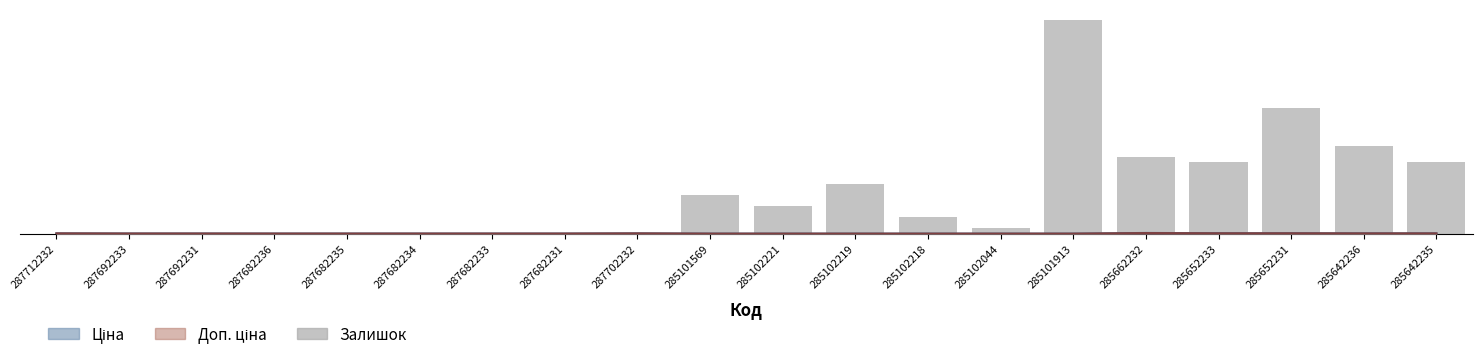

List the labels in order of value, smallest first.

287712232, 287692233, 287692231, 287682236, 287682235, 287682234, 287682233, 287682231, 287702232, 285102044, 285102218, 285102221, 285101569, 285102219, 285652233, 285642235, 285662232, 285642236, 285652231, 285101913